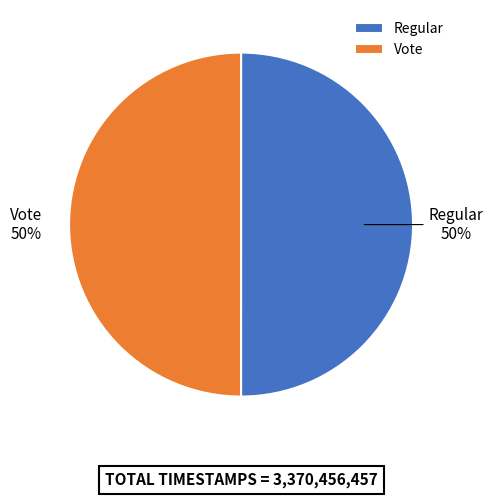

The Vote slice represents 50% of the pie. True or false?

True